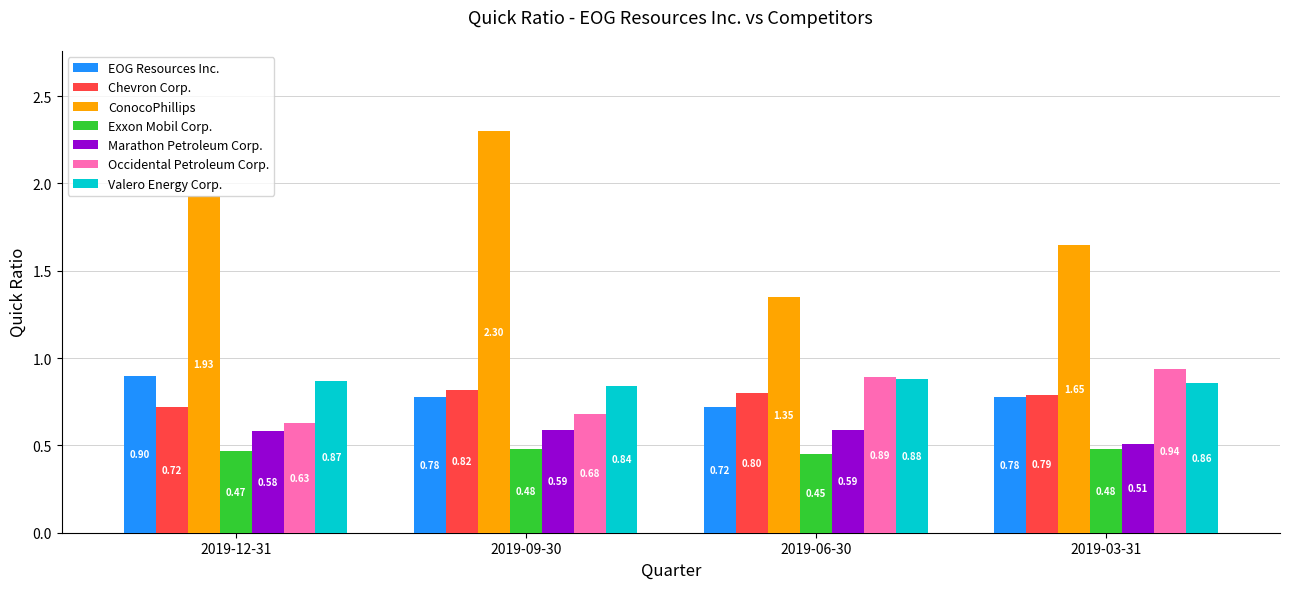

At which label is Valero Energy Corp. closest to 0?

2019-09-30